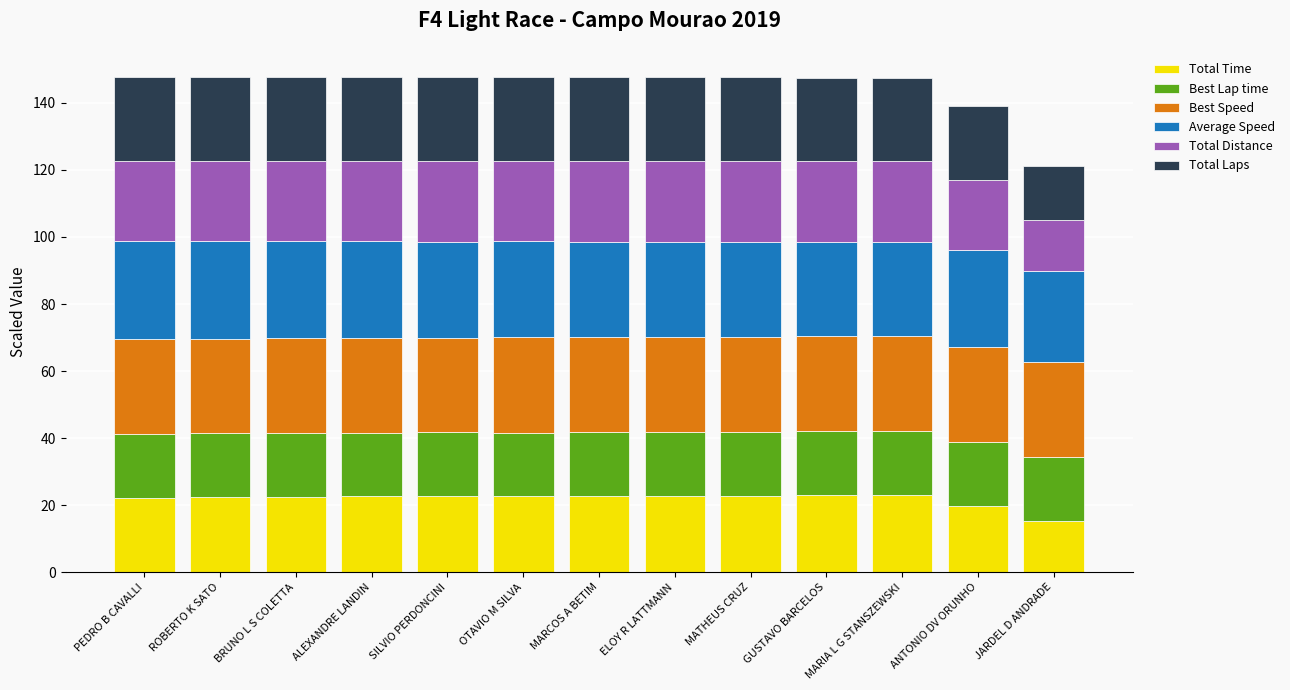

What is the lowest value of the Total Time series?

15.3